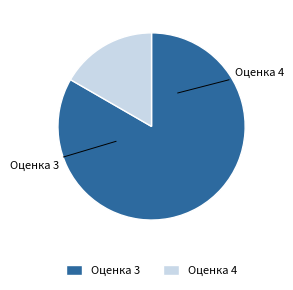

Does Оценка 4 account for over 50% of the chart?

No